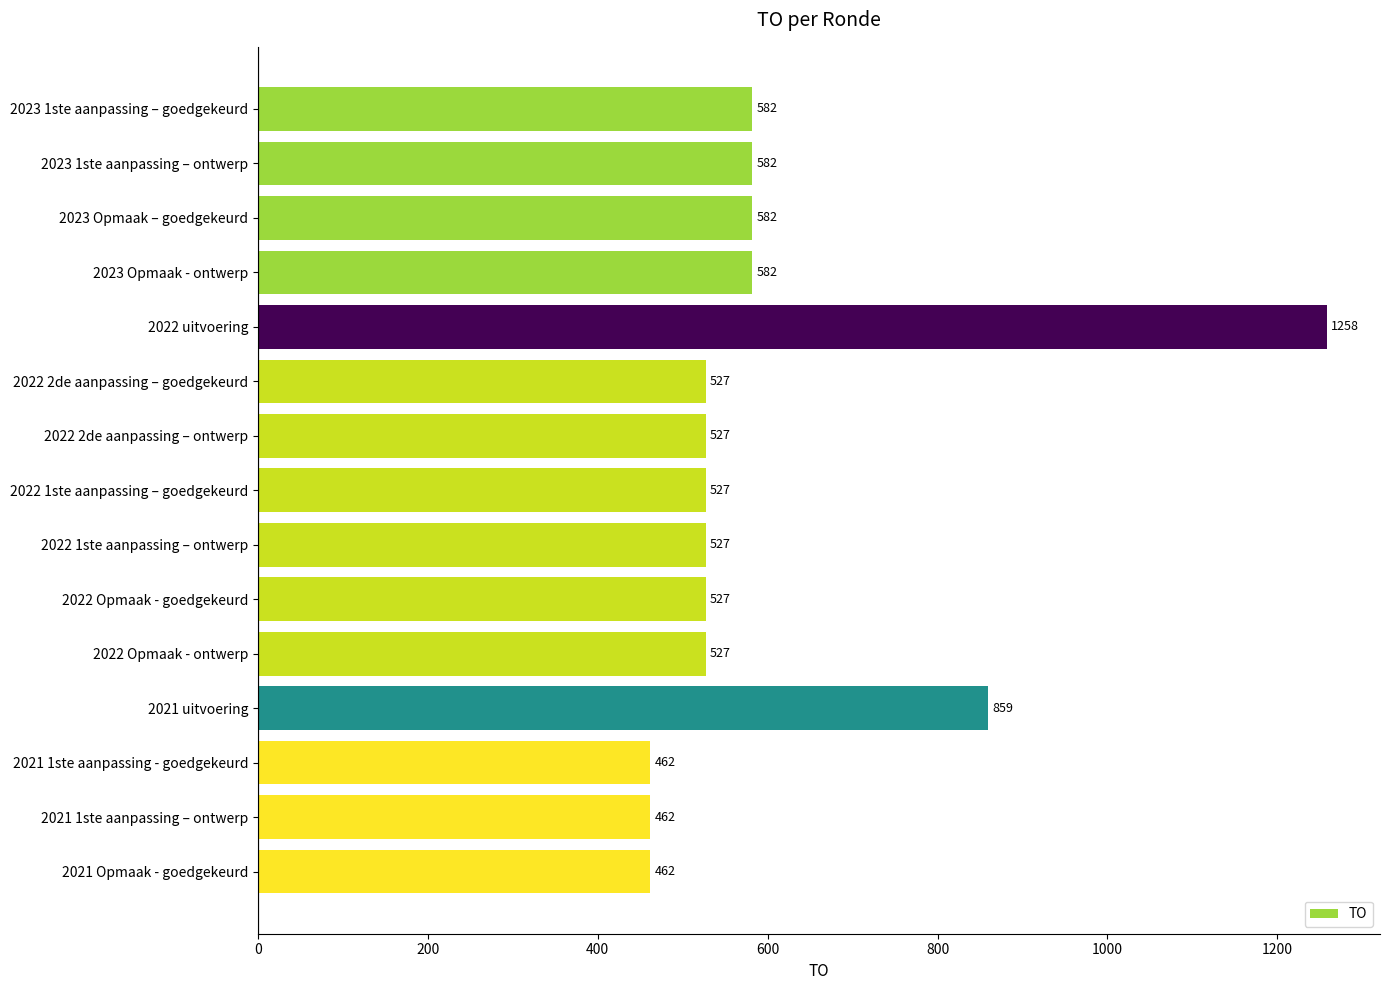

At which category does the chart reach its peak across all series?

2022 uitvoering